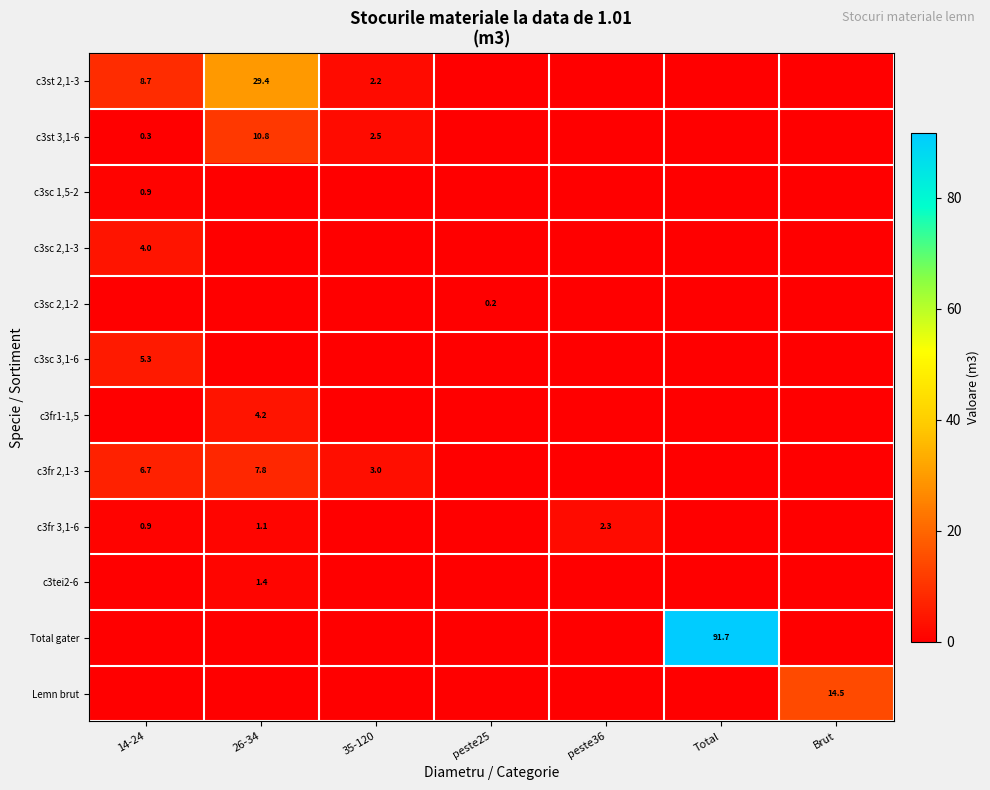

The value of Total gater at Total is 156.6. True or false?

False